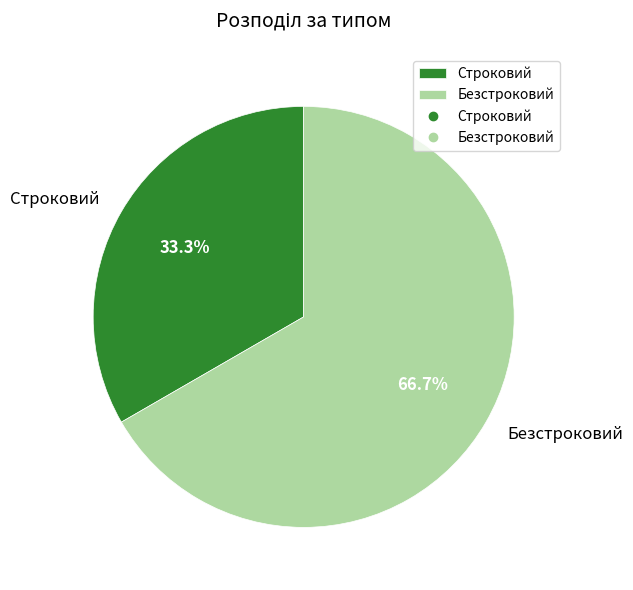

To the nearest percent, what is the combined percentage of Строковий and Безстроковий?

100%